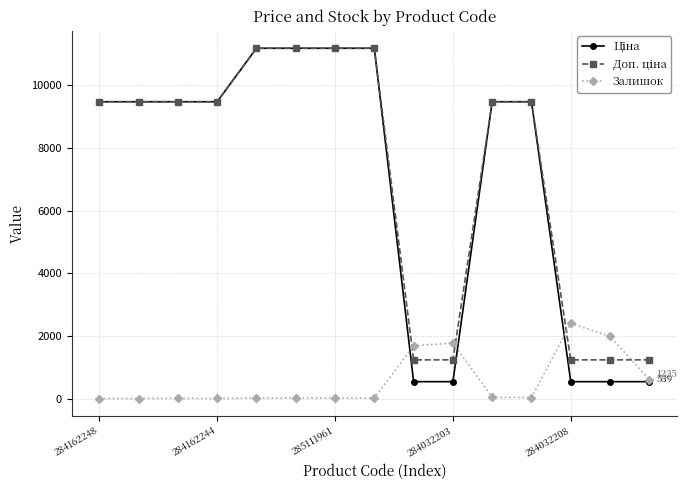

At how many categories does at least one series exceed 8072?

10